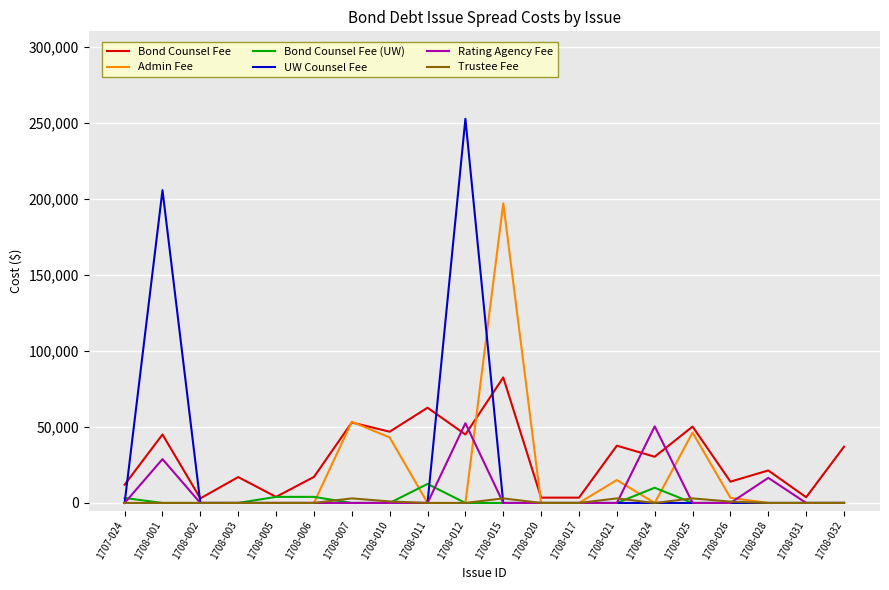

True or false: Admin Fee and Bond Counsel Fee cross at least once.

True